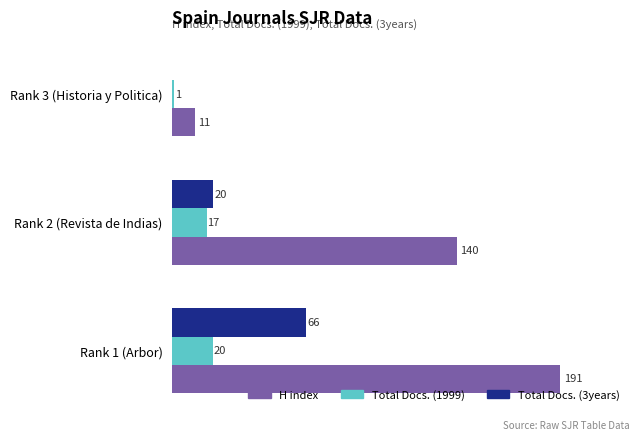

Which series has the largest range (max minus min)?

H index